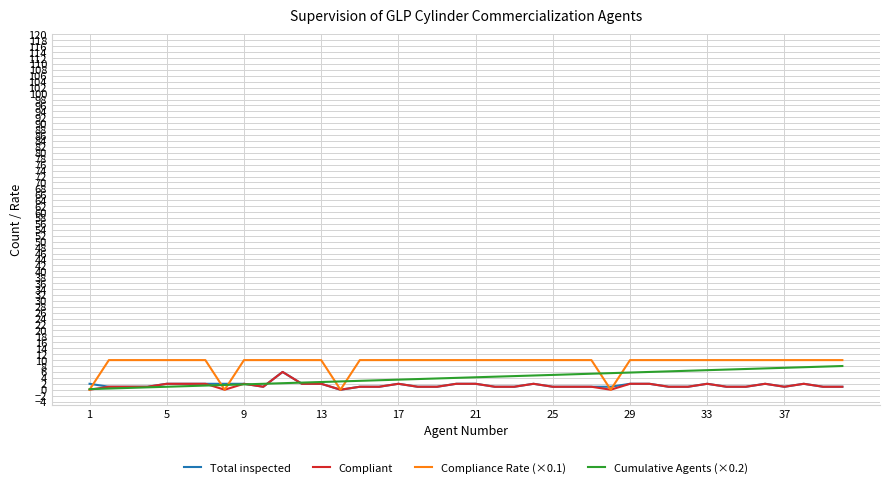

What is the greatest value displayed?

10.0